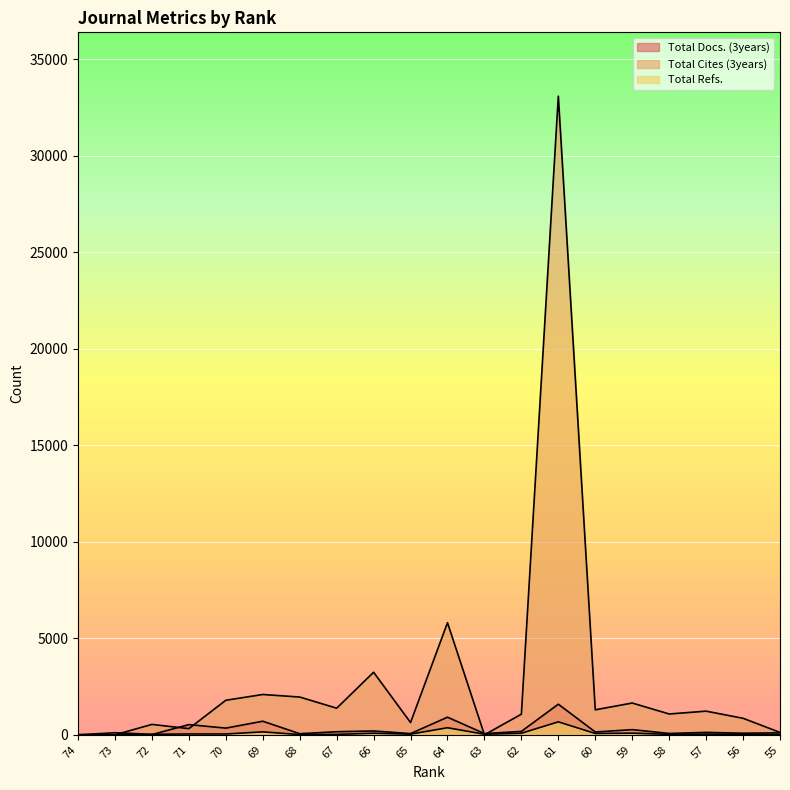

Which series has the widest spread of values?

Total Cites (3years)